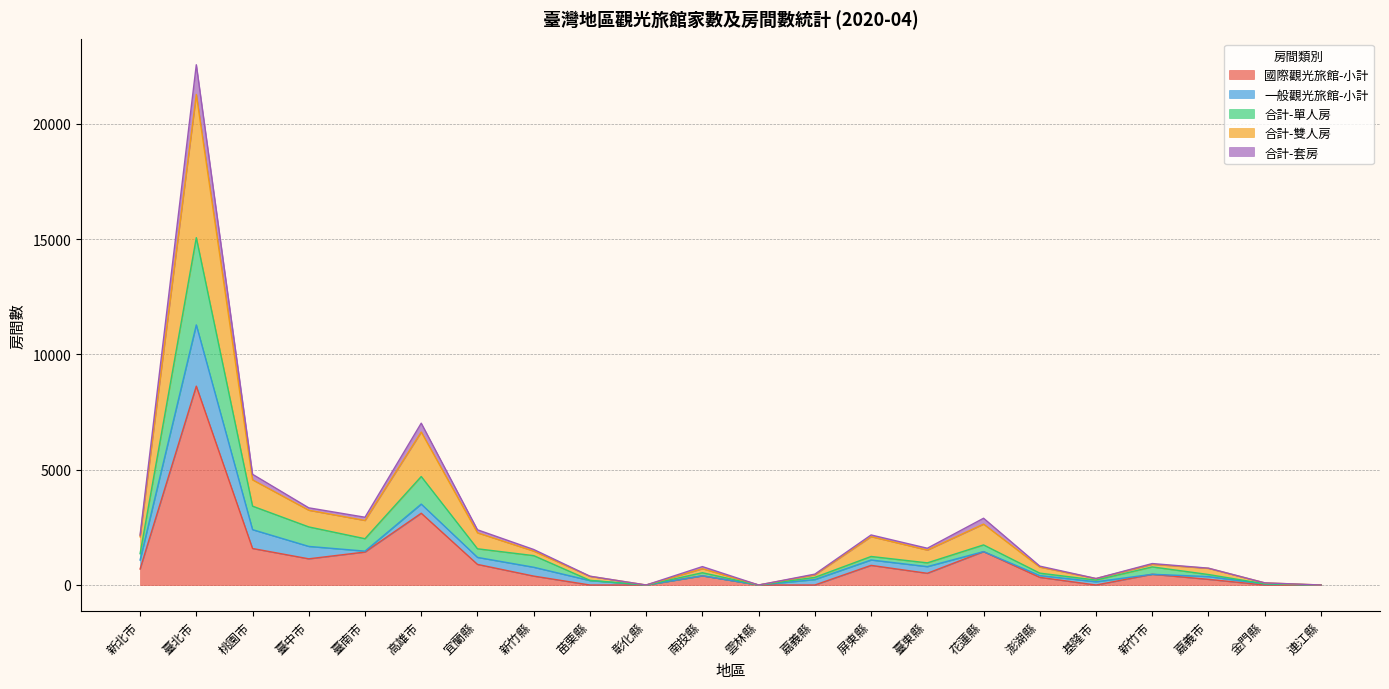

What is the label of the 13th point from the left?

嘉義縣